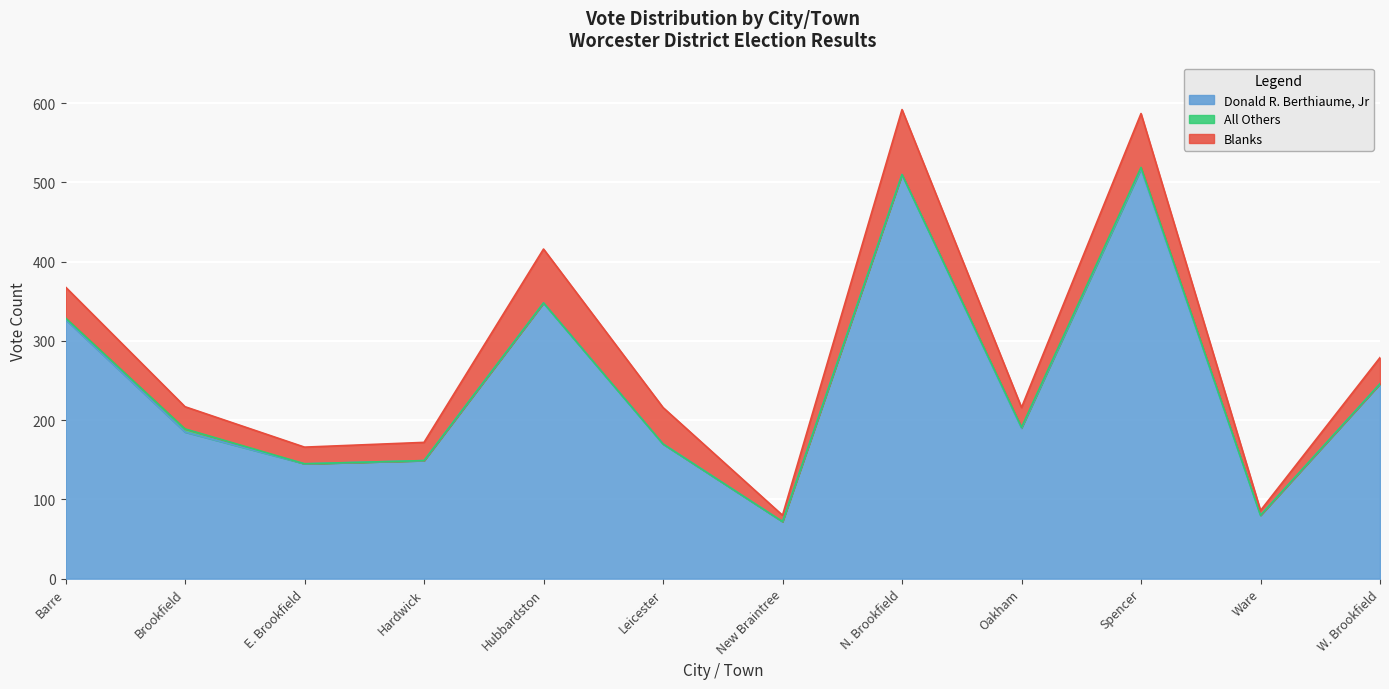

Which series changed the most between E. Brookfield and W. Brookfield?

Donald R. Berthiaume, Jr